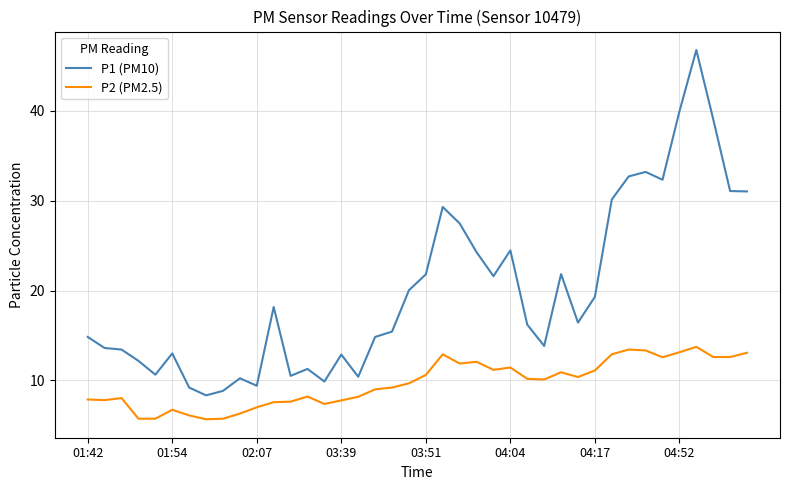

List the series in order of their overall mean, lowest first.

P2 (PM2.5), P1 (PM10)